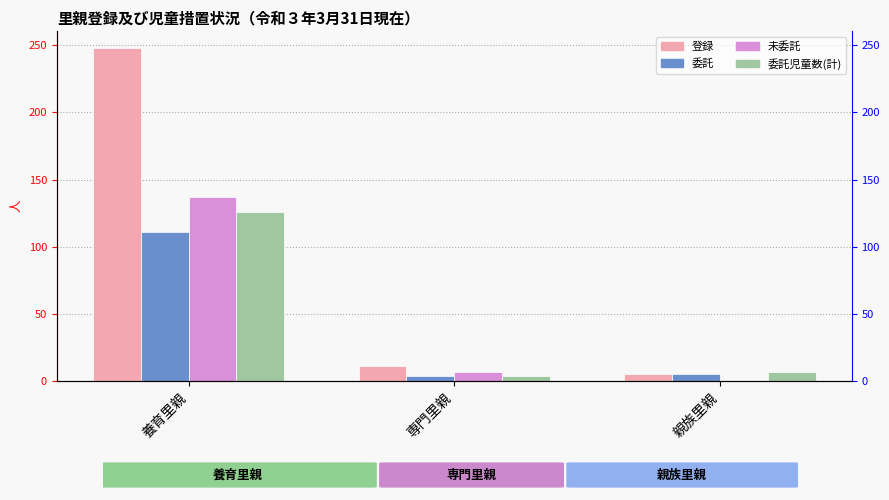

What is the sum of all 未委託 values?

144